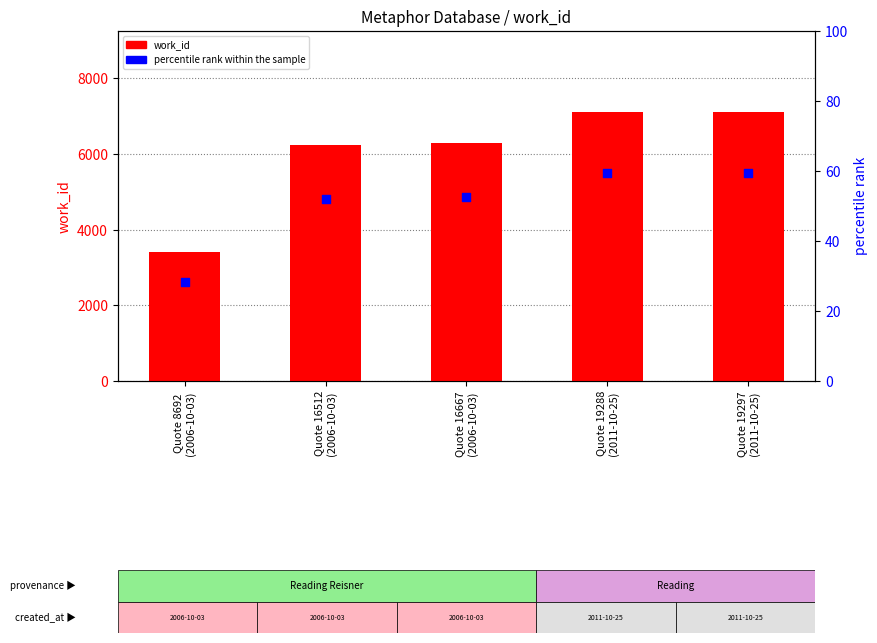

Which series reaches the maximum Y coordinate?

work_id